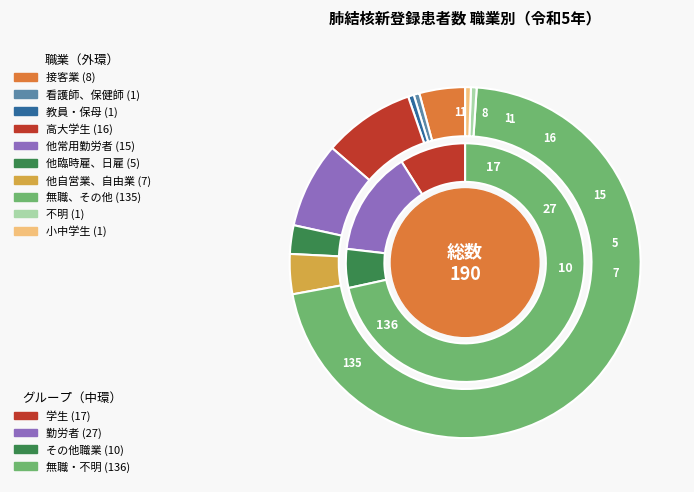

Does 教員・保母 represent more than half of the total?

No